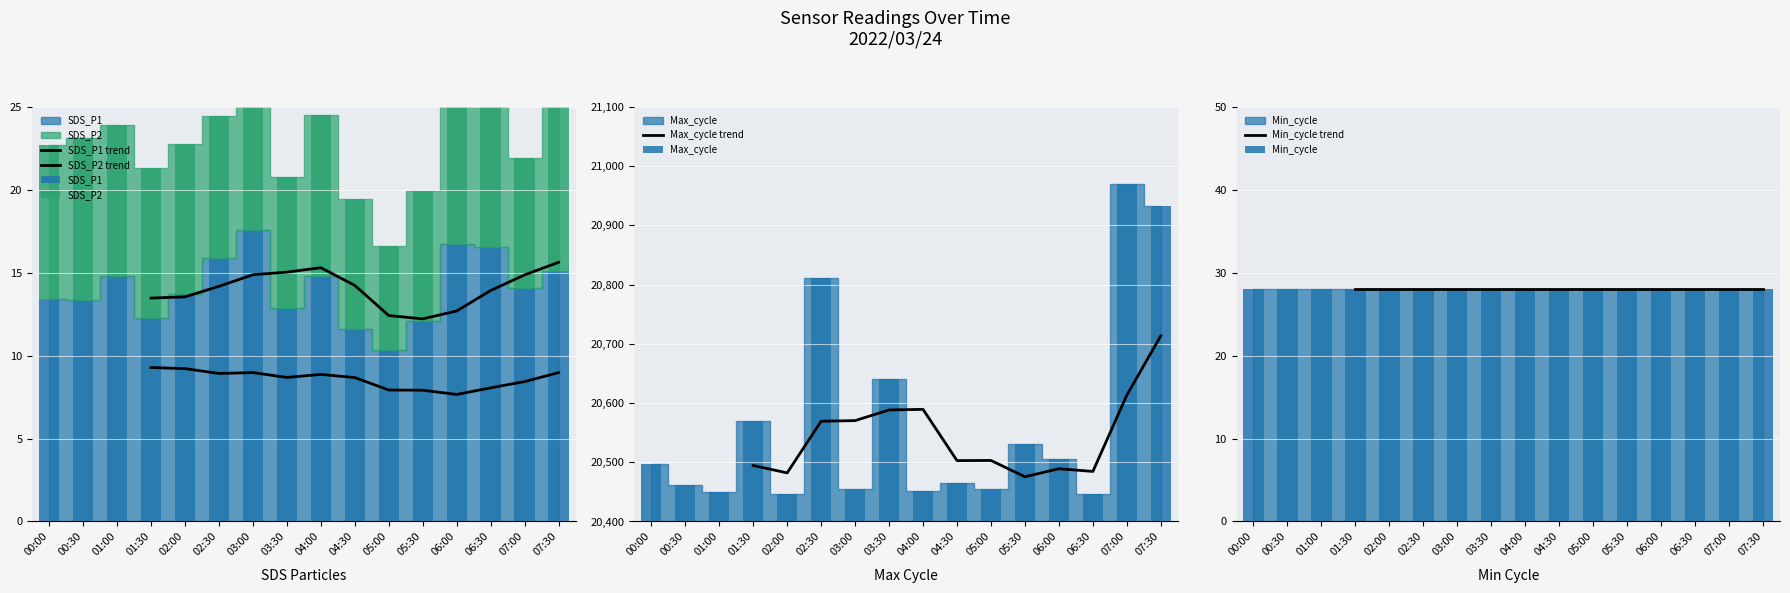

What is the difference between the highest and lowest values at 02:00?

38.0